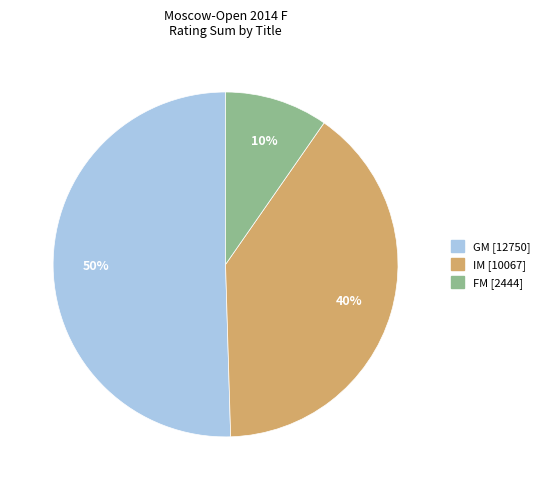

Approximately how many times larger is the value at IM compared to GM?

0.8